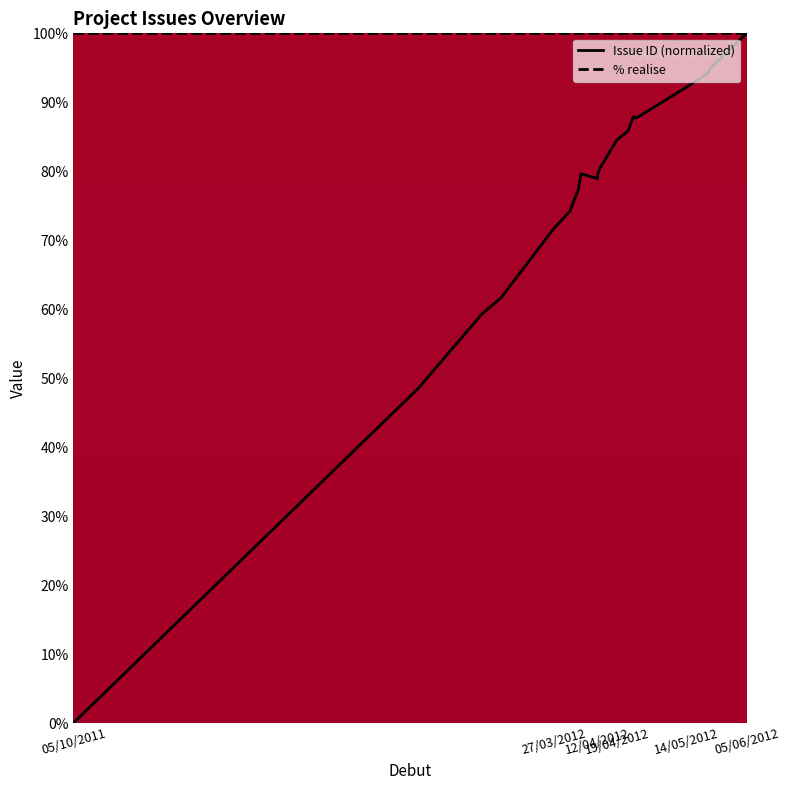

How many values in Issue ID are above zero?

19